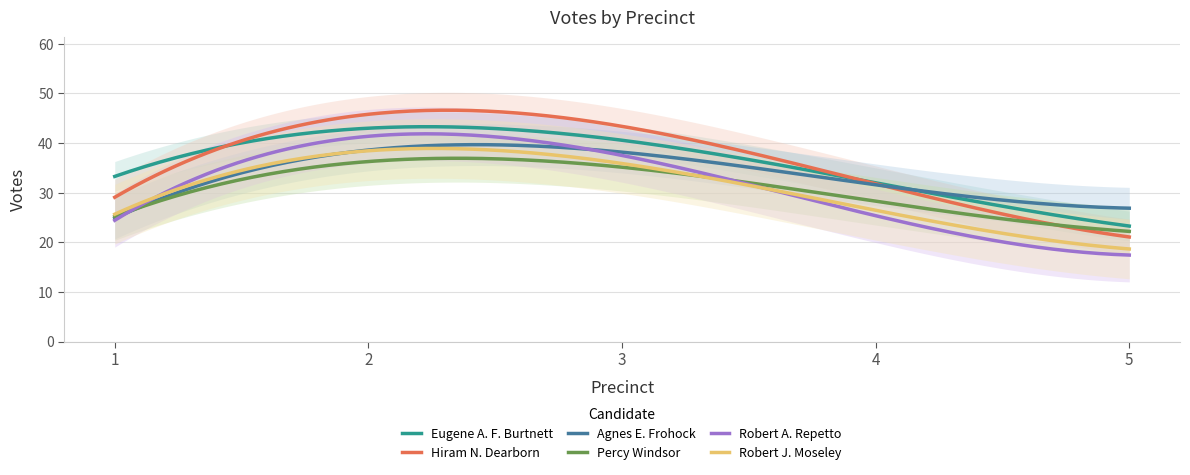

How many lines are shown in the chart?

6